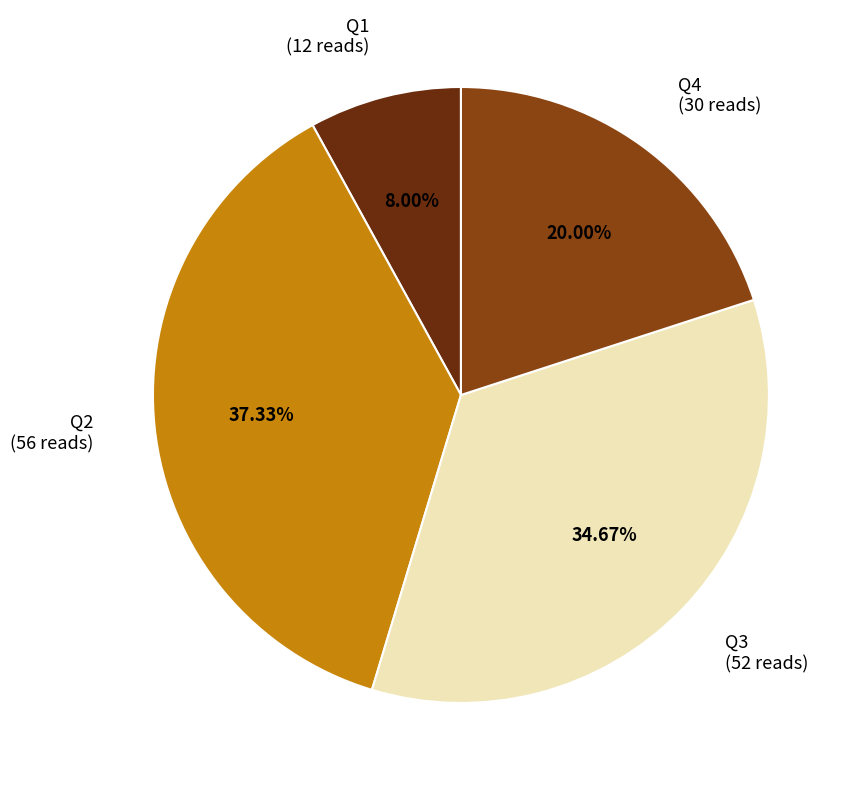

Does any single category account for the majority?

No